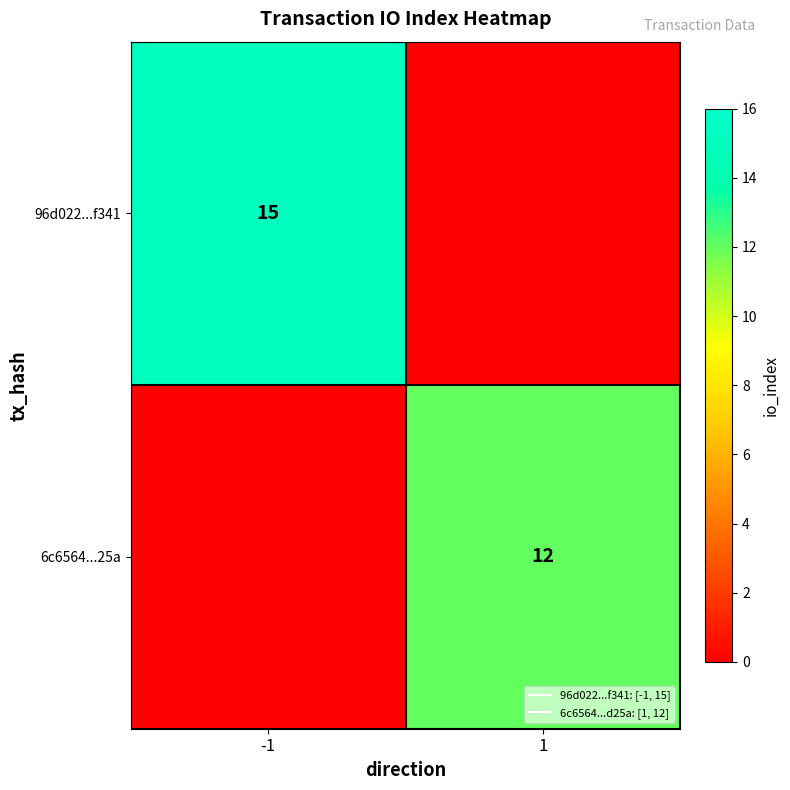

What is the difference between the 6c6564...25a values at 1 and -1?

12